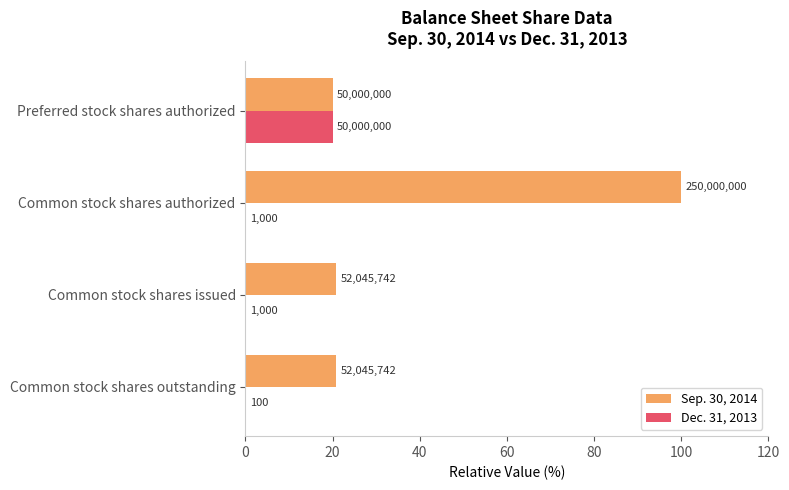

What are all the series names shown in the legend?

Sep. 30, 2014, Dec. 31, 2013